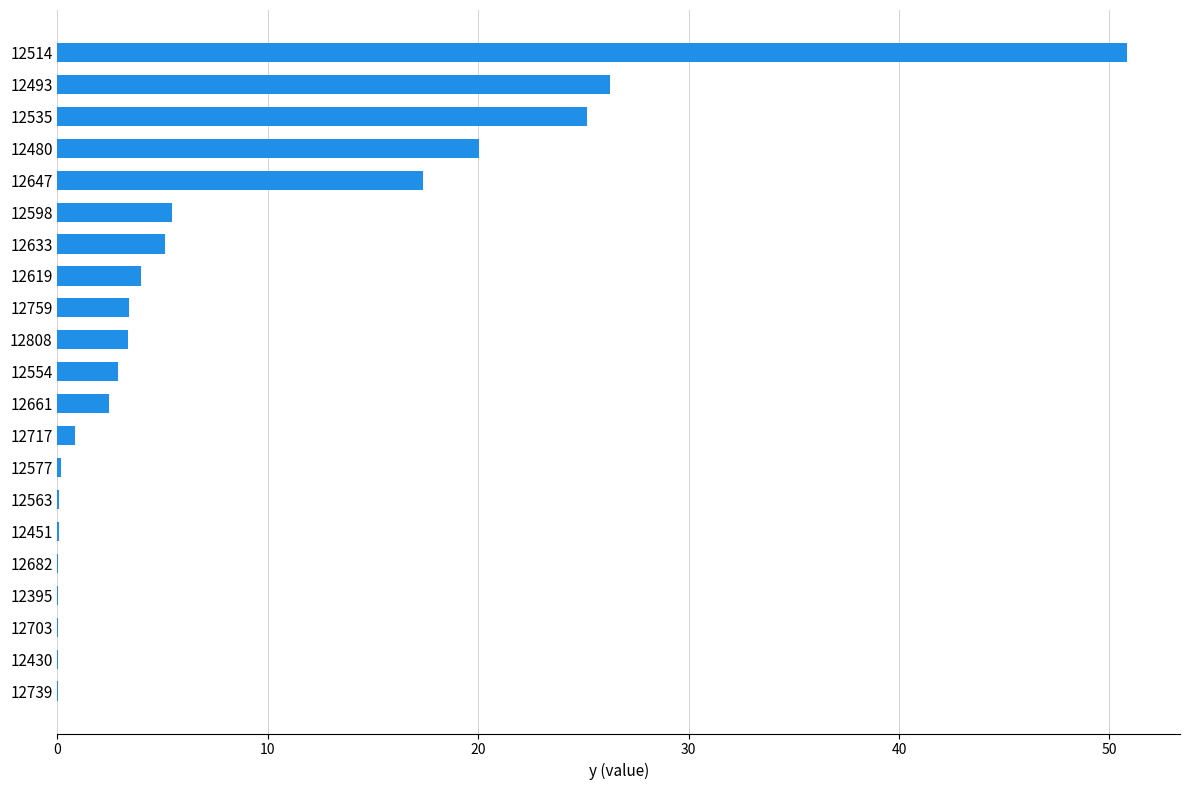

Is it true that the value at 12598 is 5.4?

True